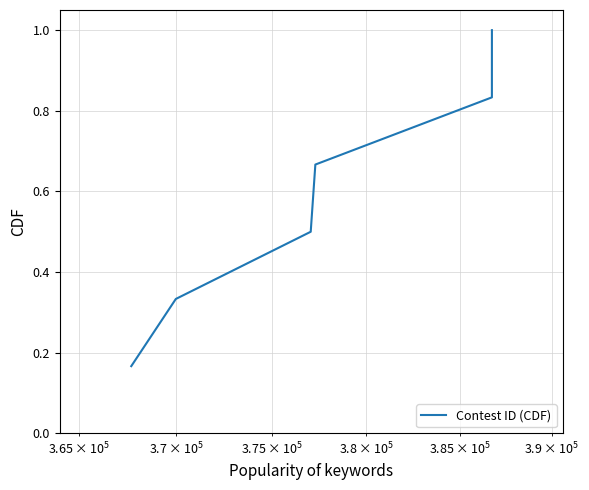

Does the chart display data point markers on the line(s)?

No